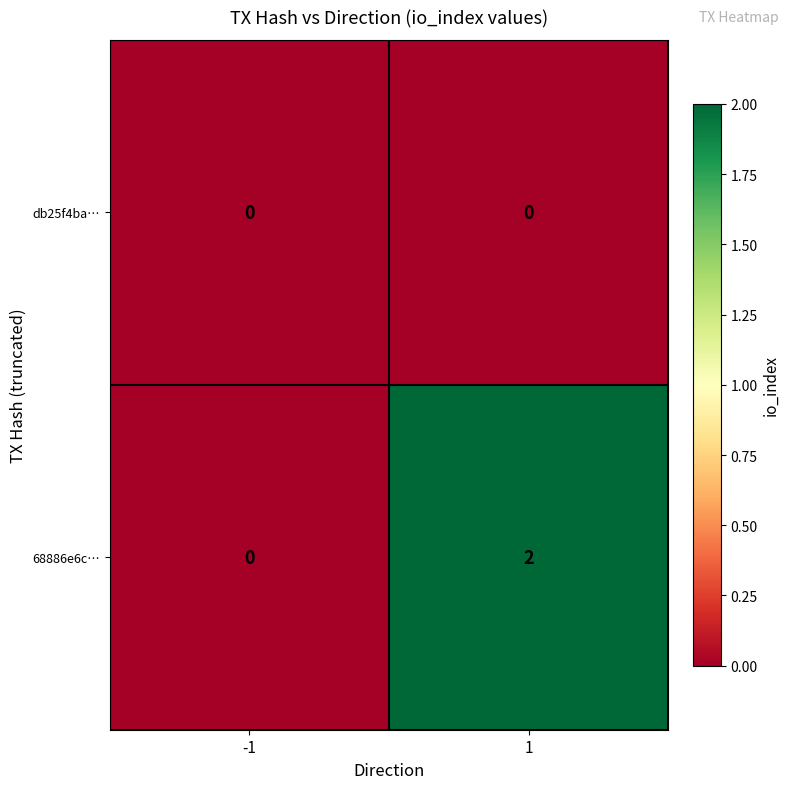

Which series changed the most between -1 and 1?

68886e6c…